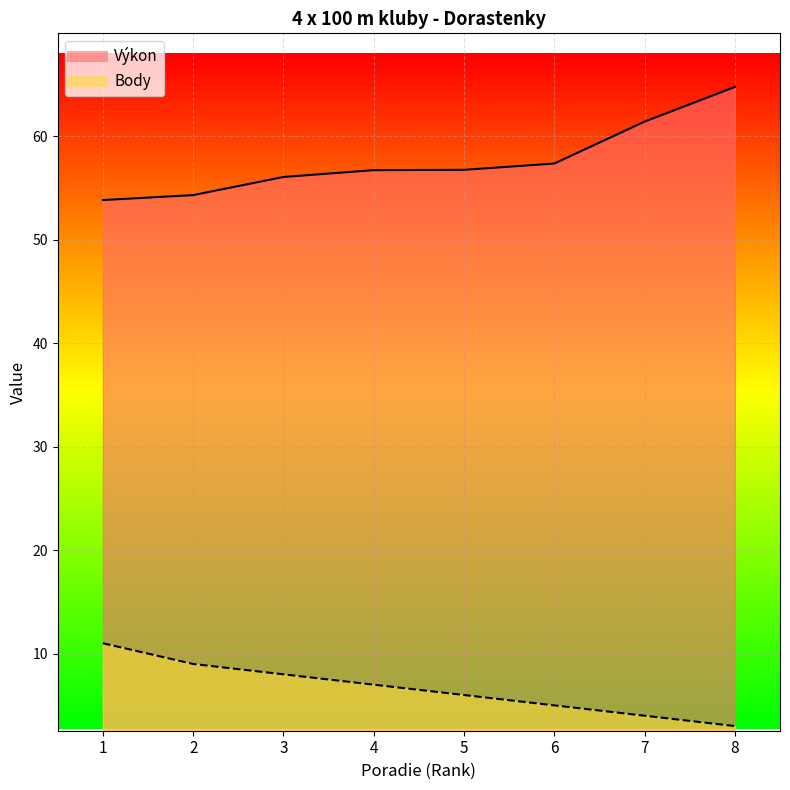

True or false: Body has more than 0 interior local peaks.

False